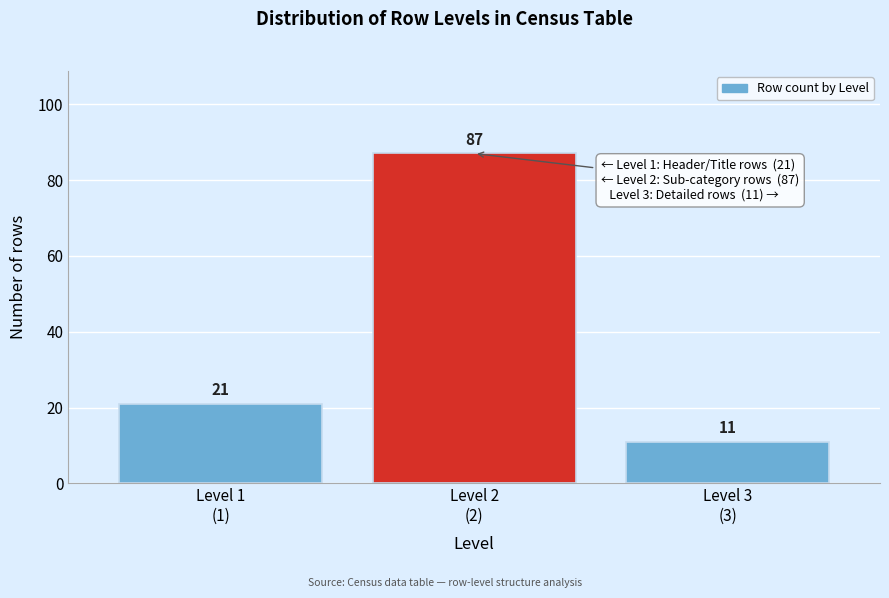

Reading left to right, list all the values displayed in this chart.

21	87	11